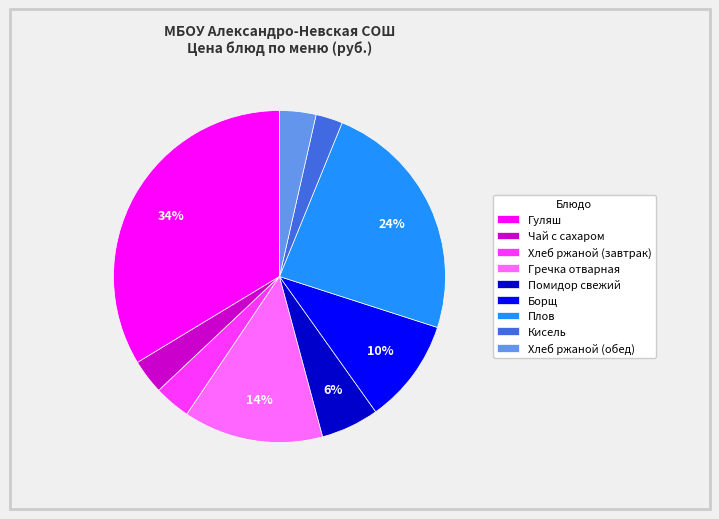

Count the number of slices in the pie.

9